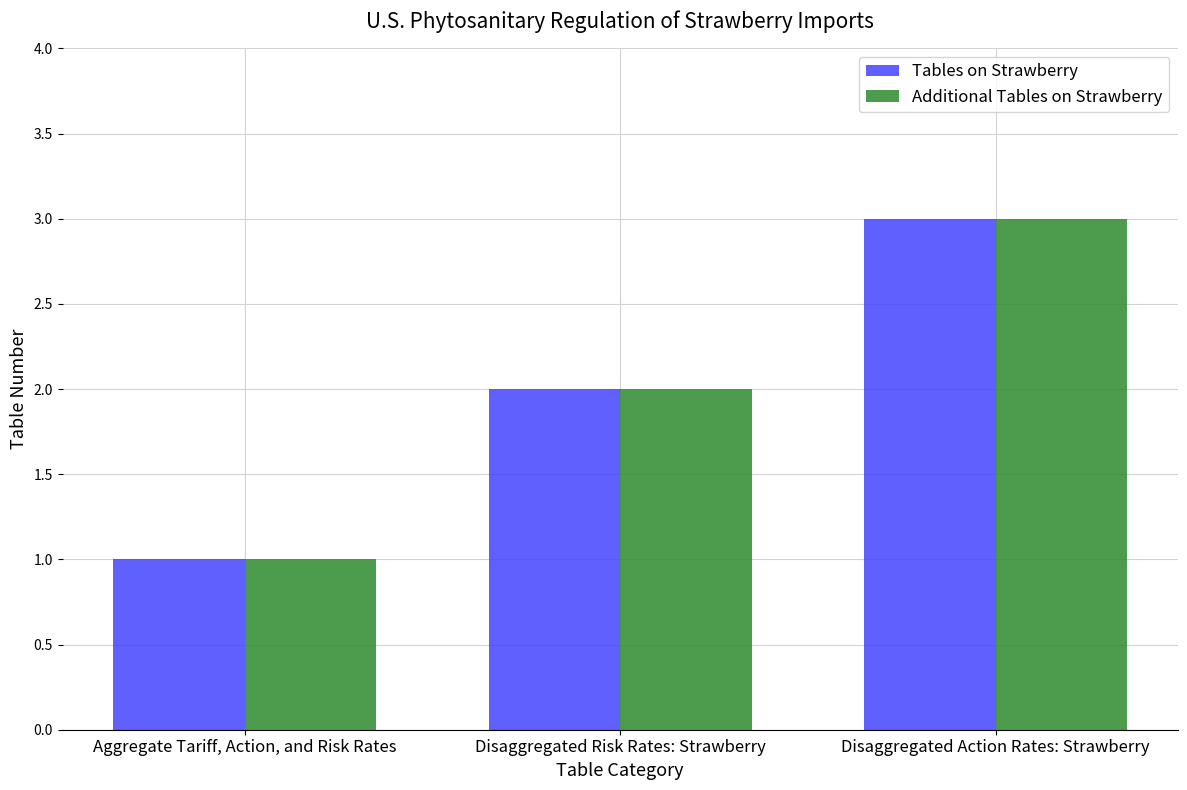

What is the difference between the Additional Tables on Strawberry values at Aggregate Tariff, Action, and Risk Rates and Disaggregated Risk Rates: Strawberry?

1